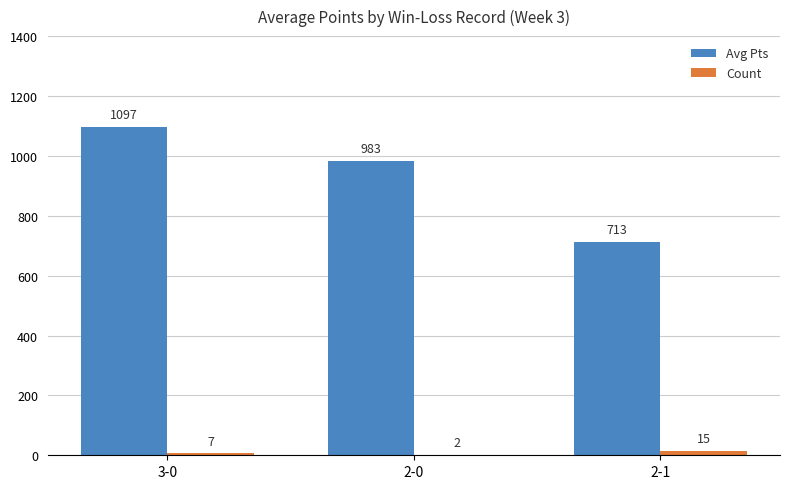

Between 3-0 and 2-1, which series saw the biggest shift?

Avg Pts